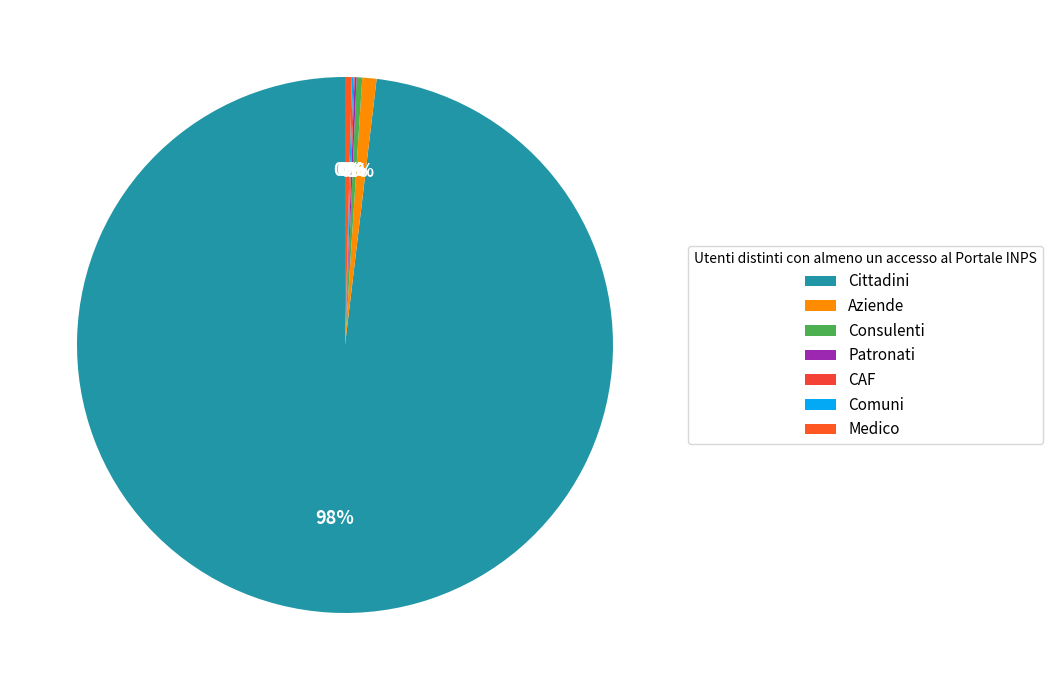

Do Consulenti and Comuni together represent more than half of the pie?

No